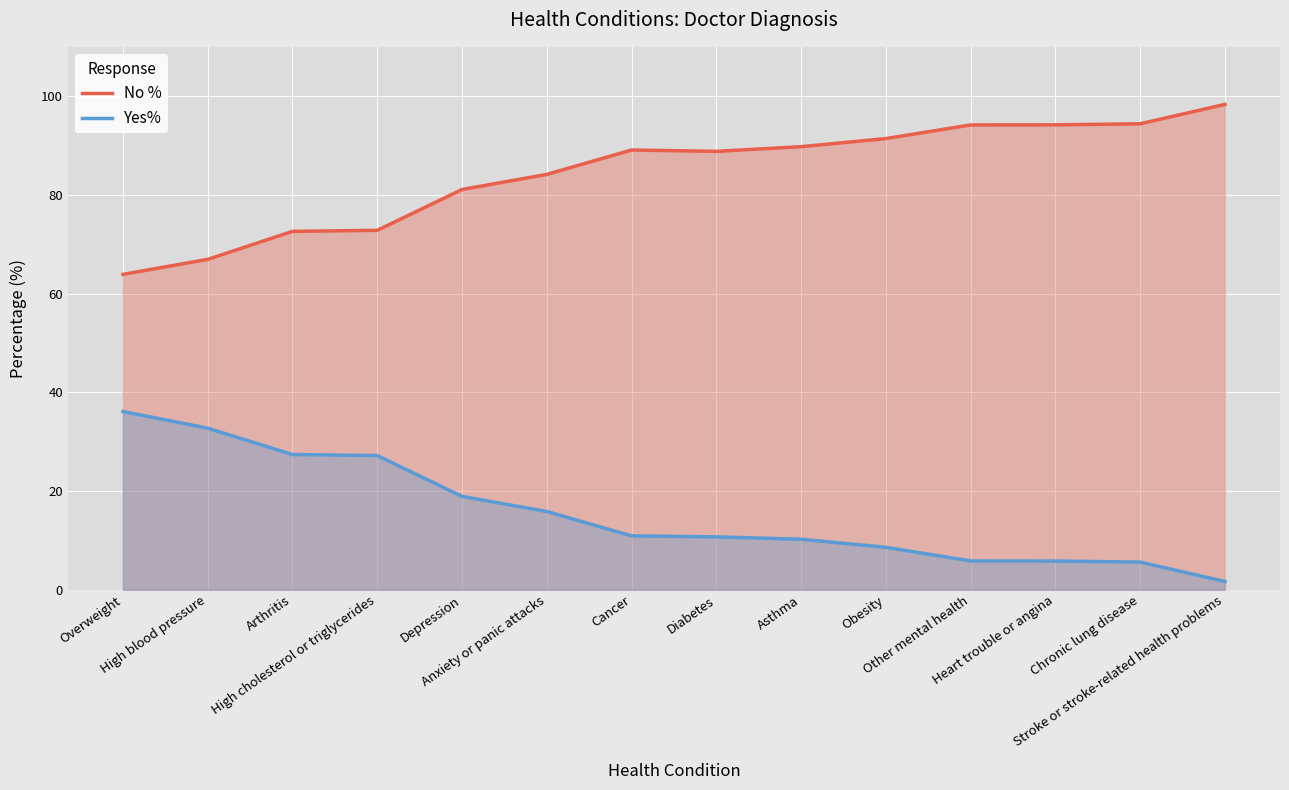

What are all the series names shown in the legend?

No %, Yes%